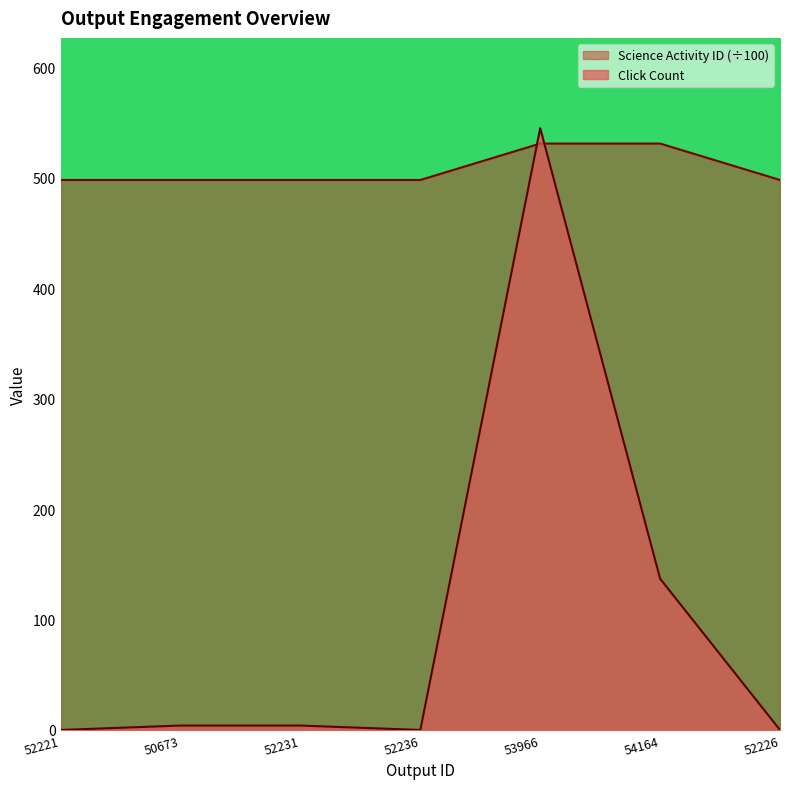

How many lines are shown in the chart?

2